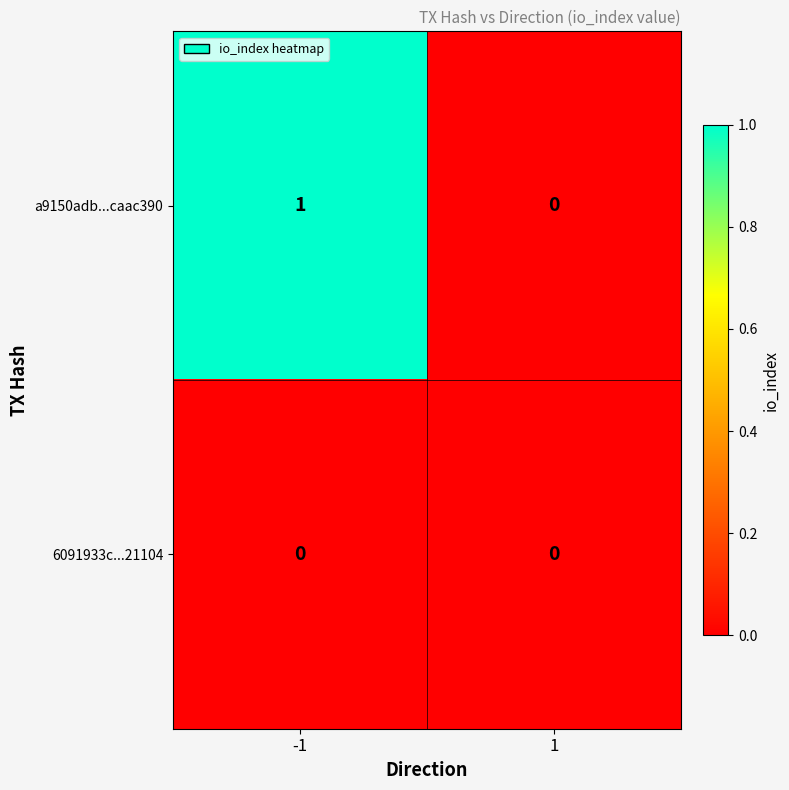

Reading right to left, list all the values displayed in this chart.

a9150adb...caac390: 1=0	-1=1
6091933c...21104: 1=0	-1=0